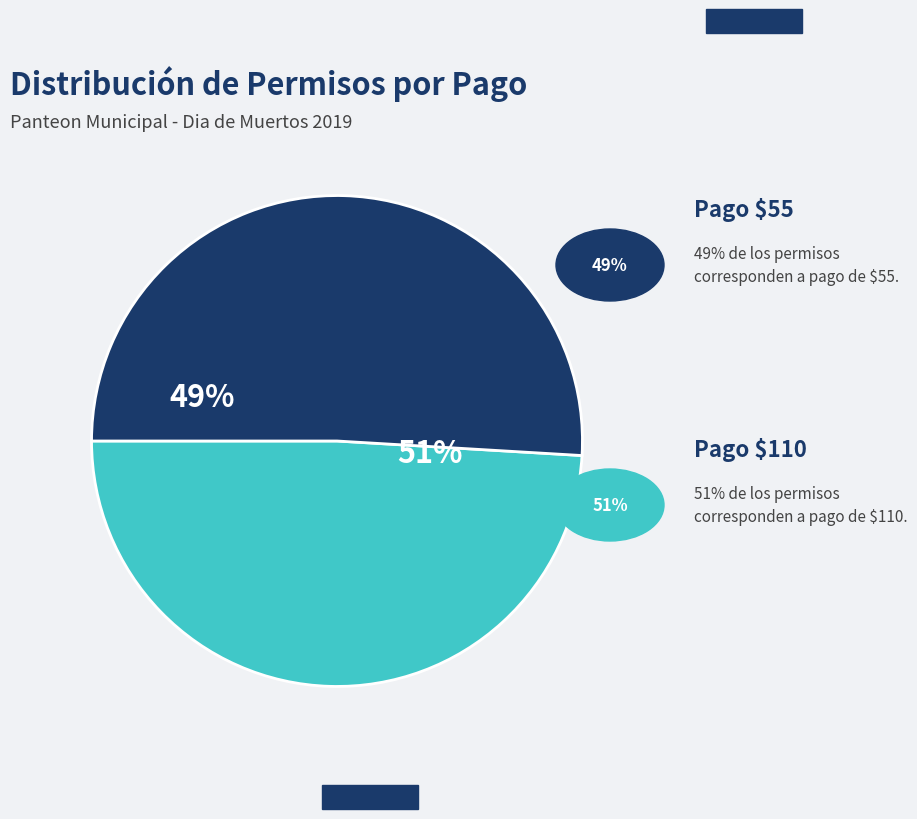

How many slices are in this pie chart?

2